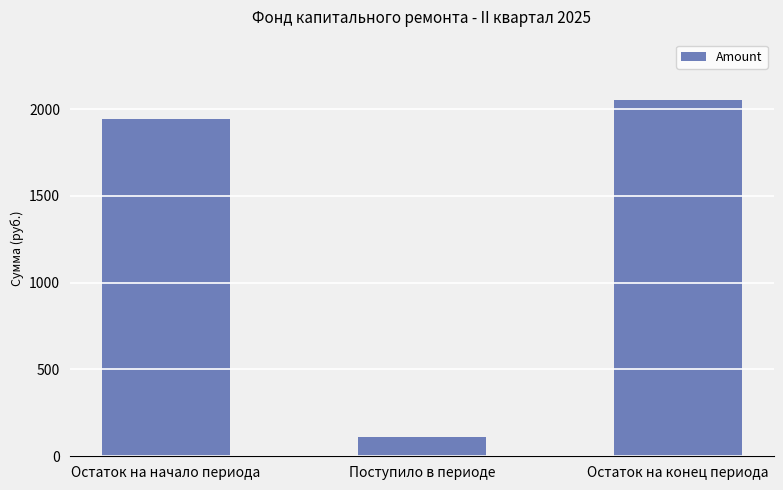

How many bars are there in total?

3